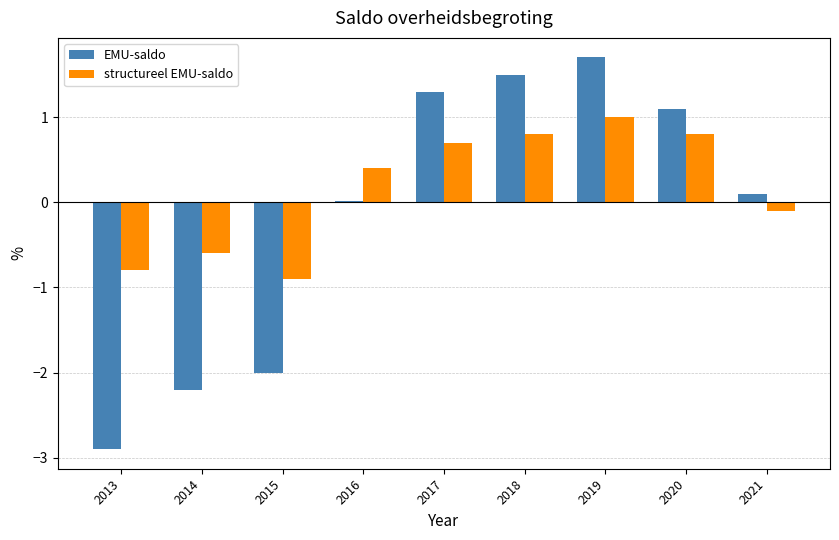

What is the difference between the second highest and minimum values in the EMU-saldo series?

4.4